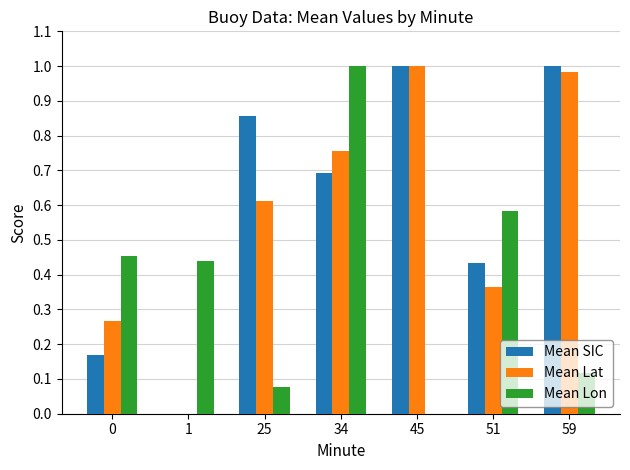

Where is Mean Lat nearest to the value 0?

1